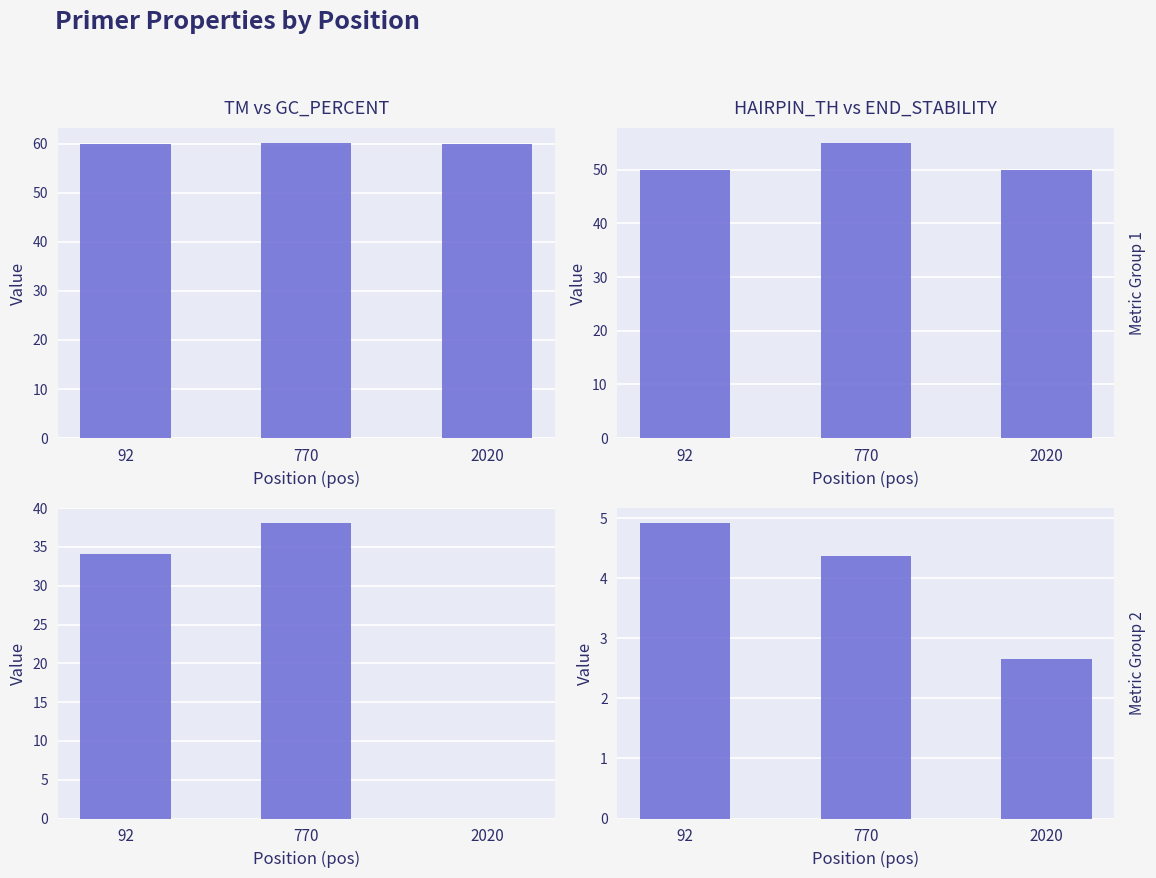

Rank the categories by PRIMER_LEFT_0_END_STABILITY value from lowest to highest.

2020, 770, 92